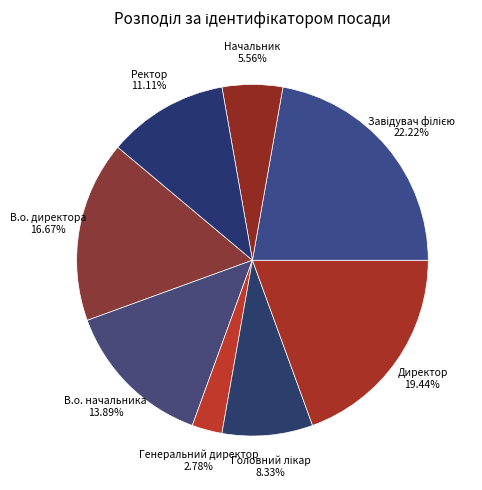

To the nearest percent, what is the average slice percentage?

12%